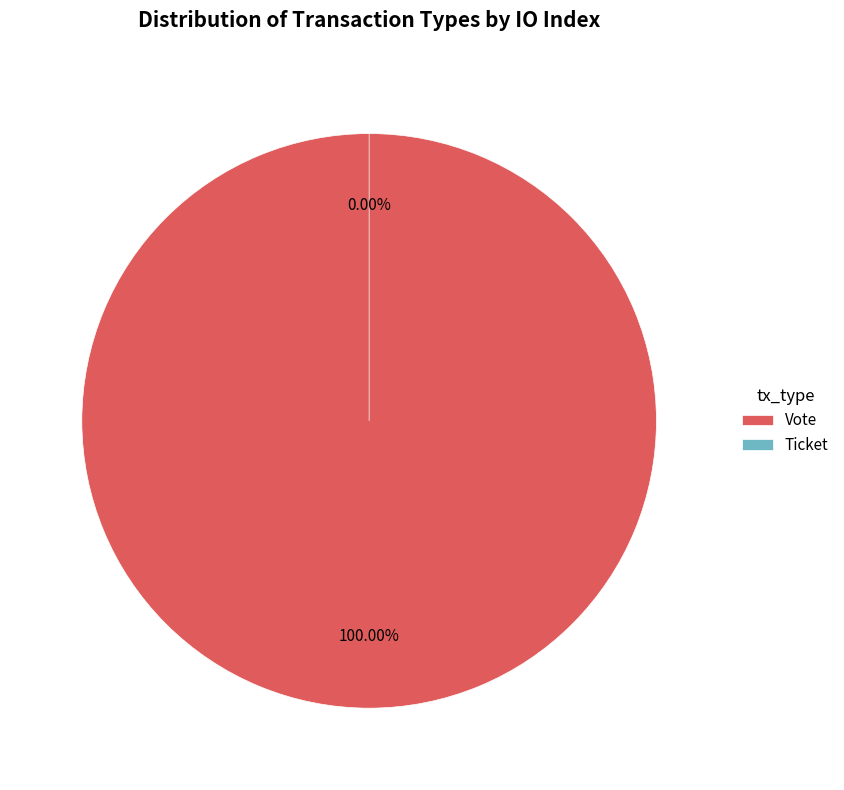

What portion of the pie excludes Ticket?

100.0%